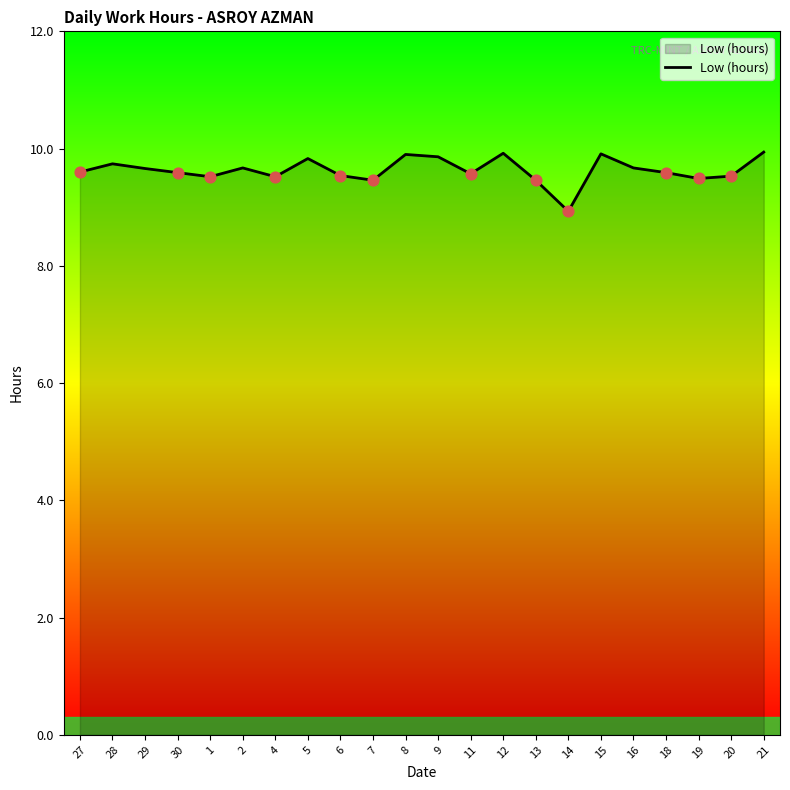

Approximately how many times larger is the value at 1 compared to 19?

1.0